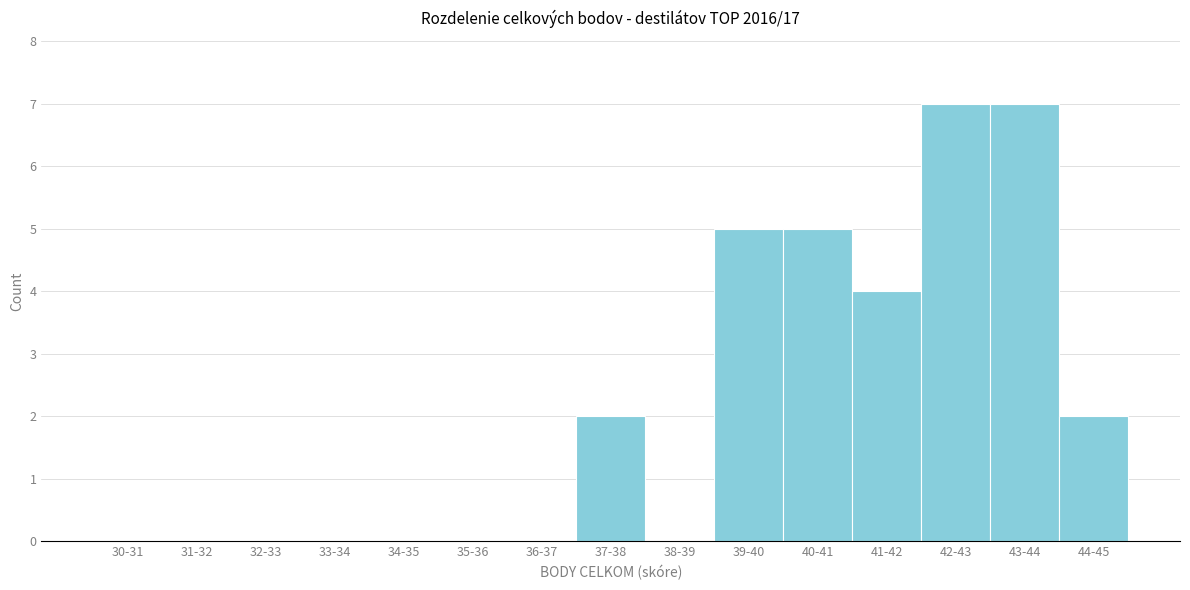

Reading left to right, transcribe all the data shown in this chart.

30-31=0	31-32=0	32-33=0	33-34=0	34-35=0	35-36=0	36-37=0	37-38=2	38-39=0	39-40=5	40-41=5	41-42=4	42-43=7	43-44=7	44-45=2